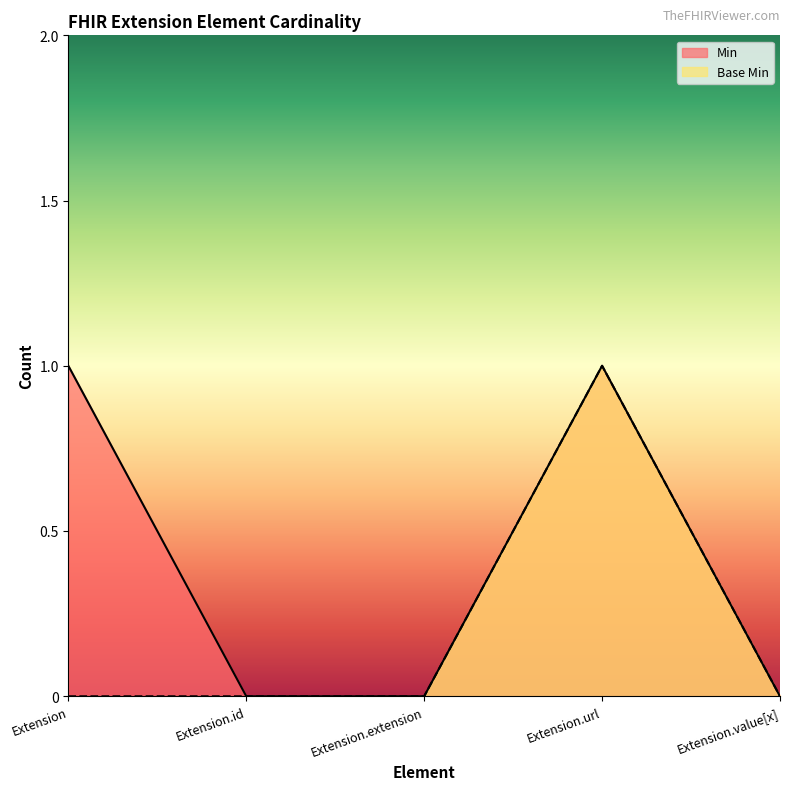

The value of Base Min at Extension.extension is 0. True or false?

True